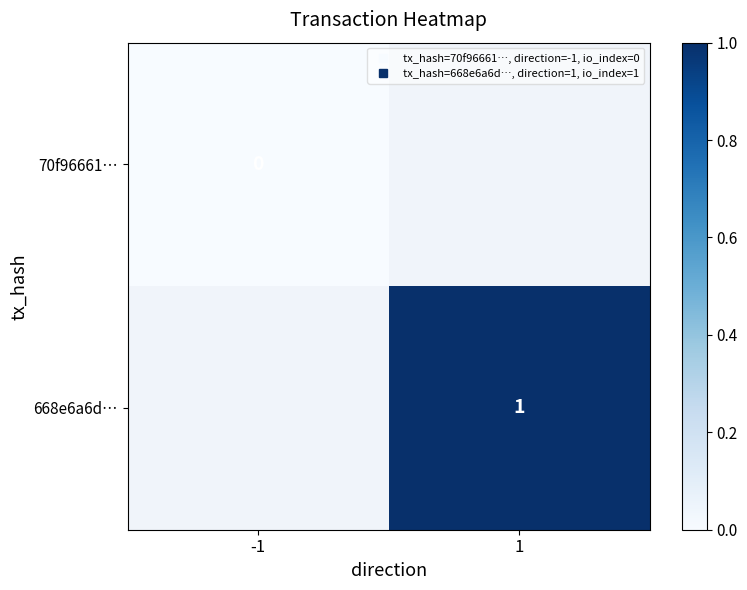

Rank the series by their average value, from lowest to highest.

70f96661…, 668e6a6d…